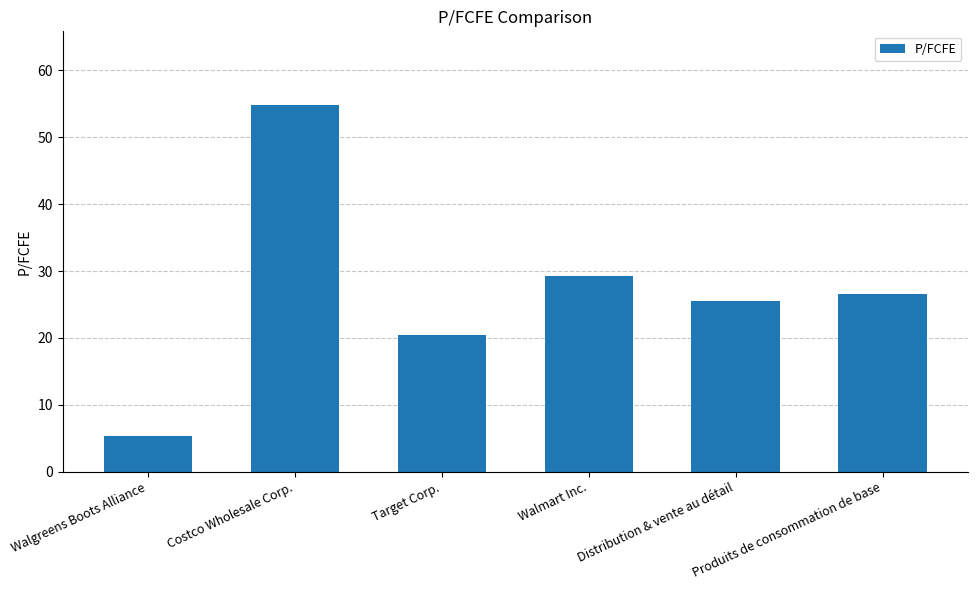

How many values are below 26?

3